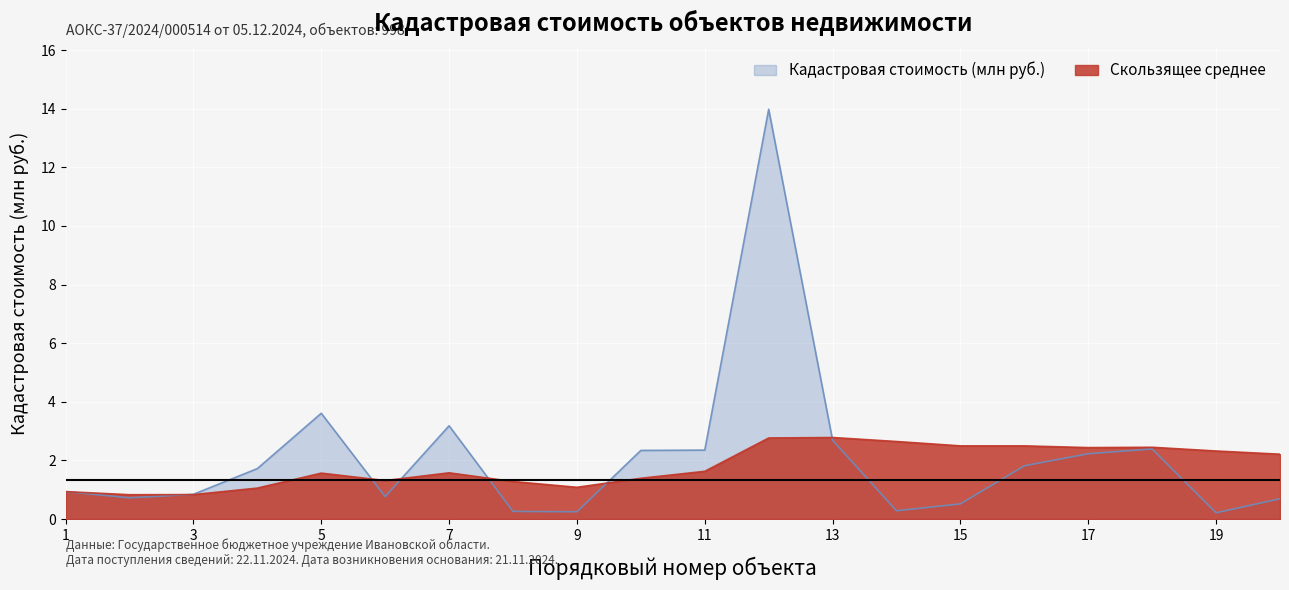

How many lines are shown in the chart?

2